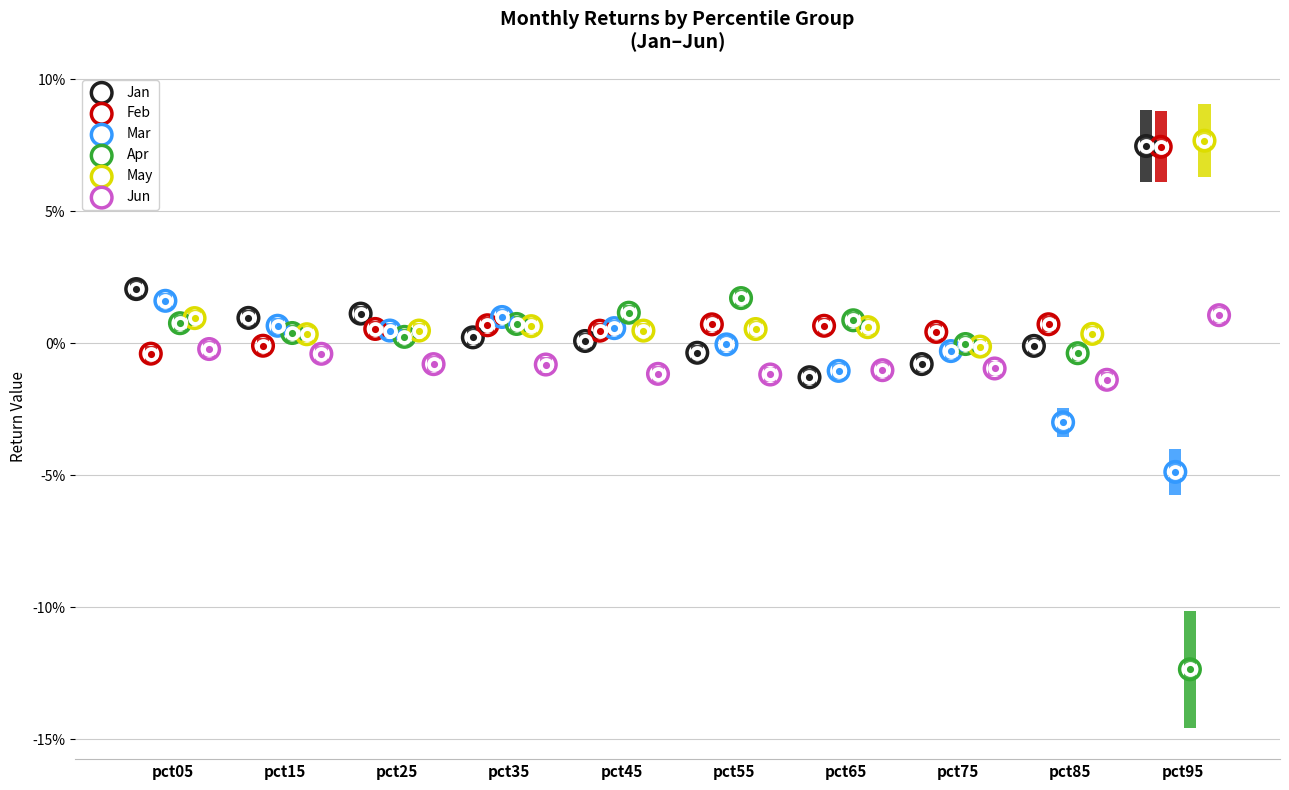

At how many categories does at least one series exceed 0?

10